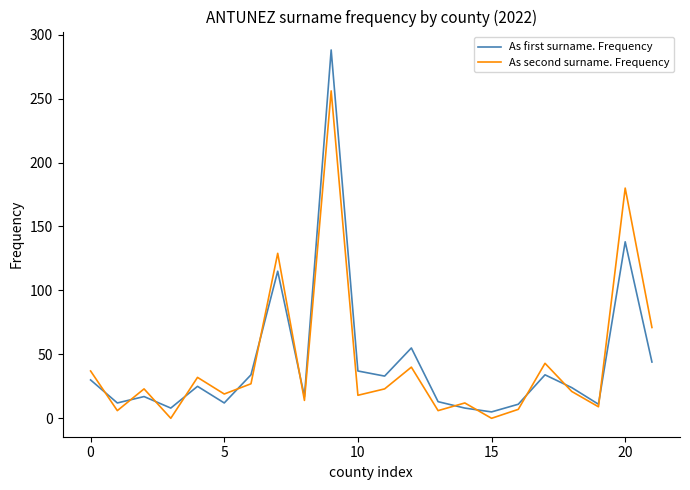

What is the highest value of the As first surname. Frequency series?

288